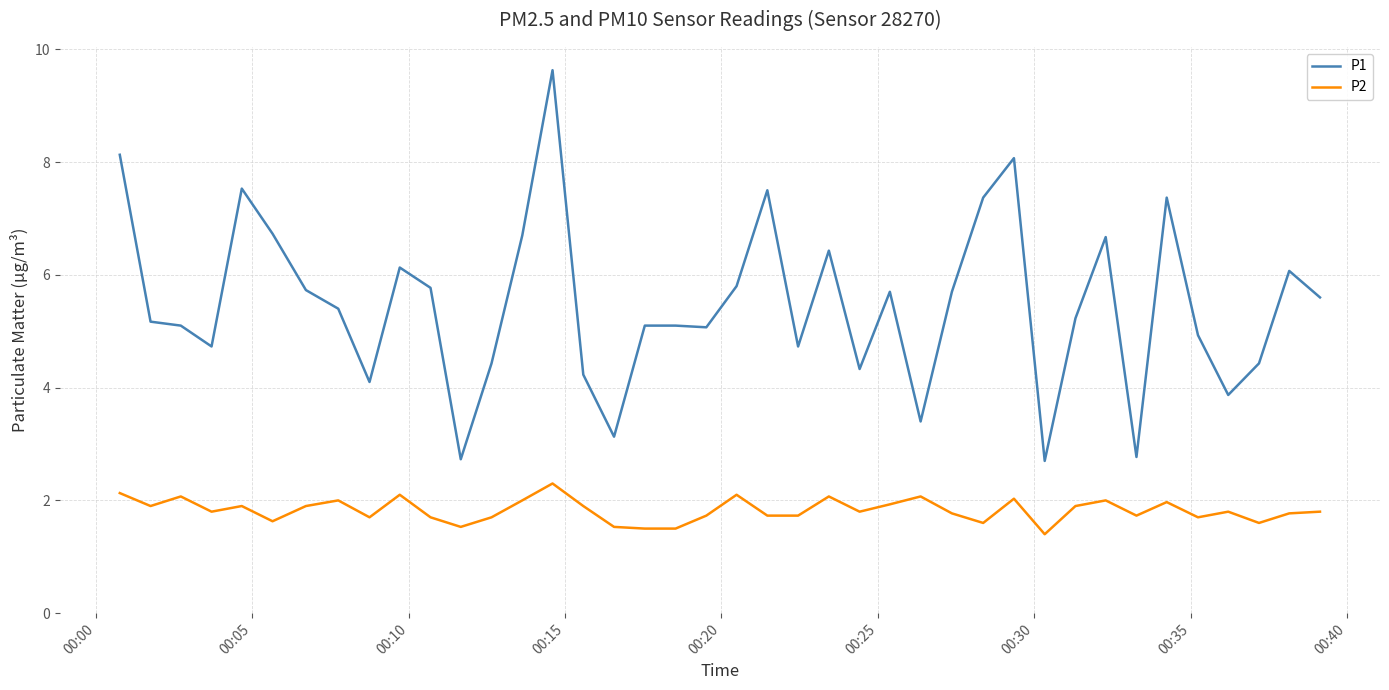

Which series has the largest total across all categories?

P1